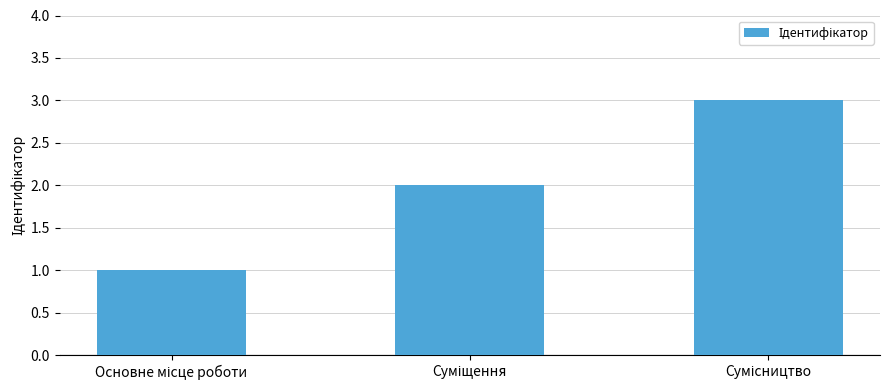

Count the values in the range 1 to 3.

3